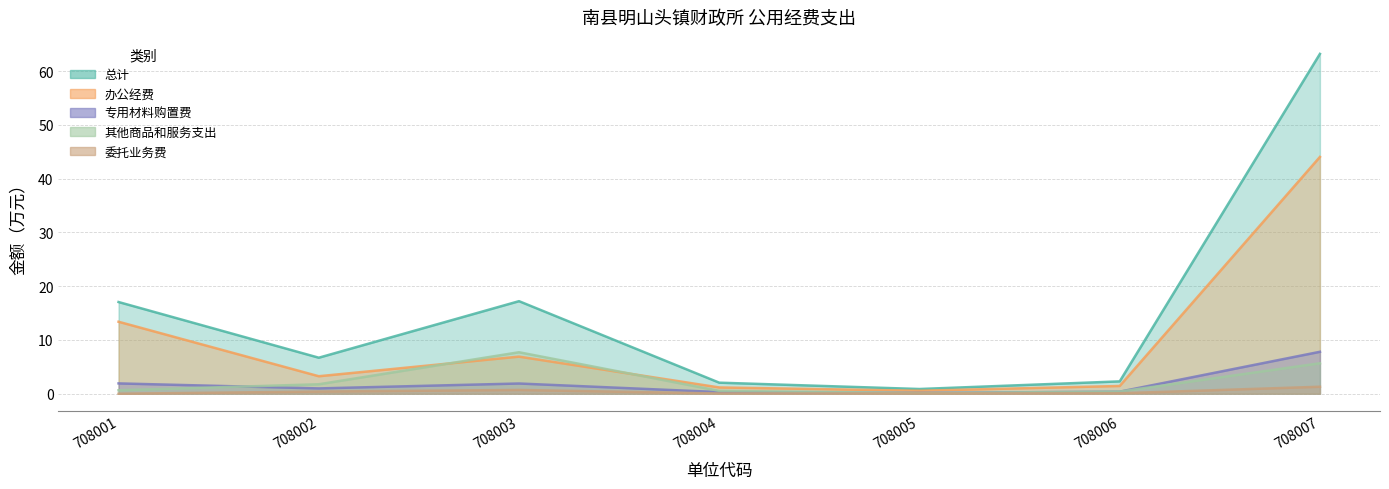

True or false: 办公经费 and 委托业务费 intersect in this chart.

False